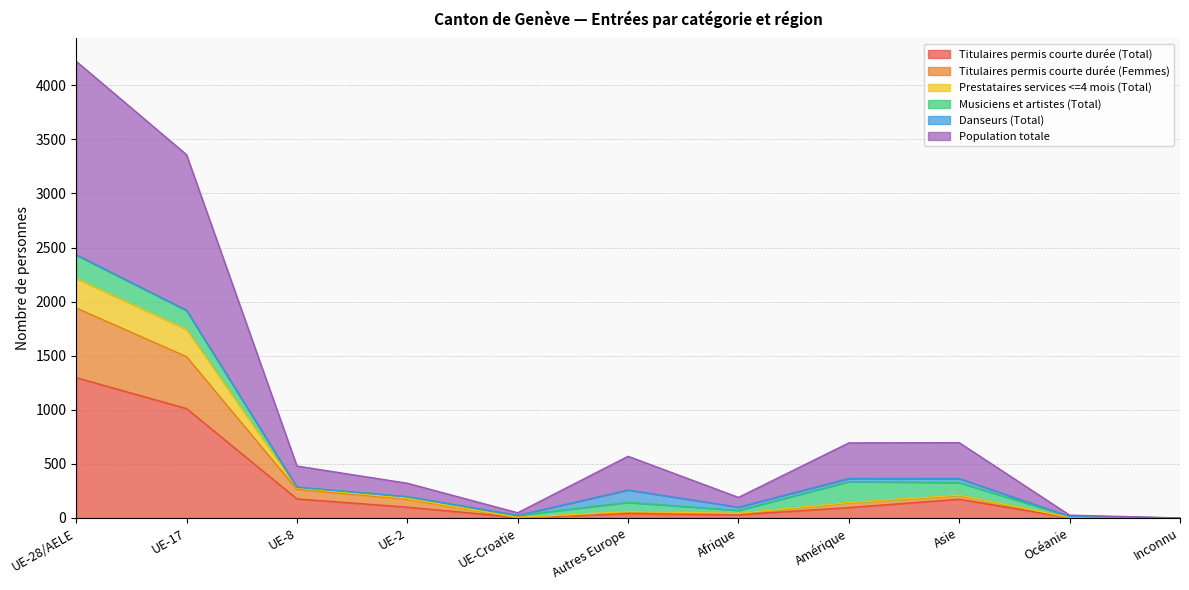

What is the value of the Titulaires permis courte durée (Femmes) point at the 9th from the left?

209